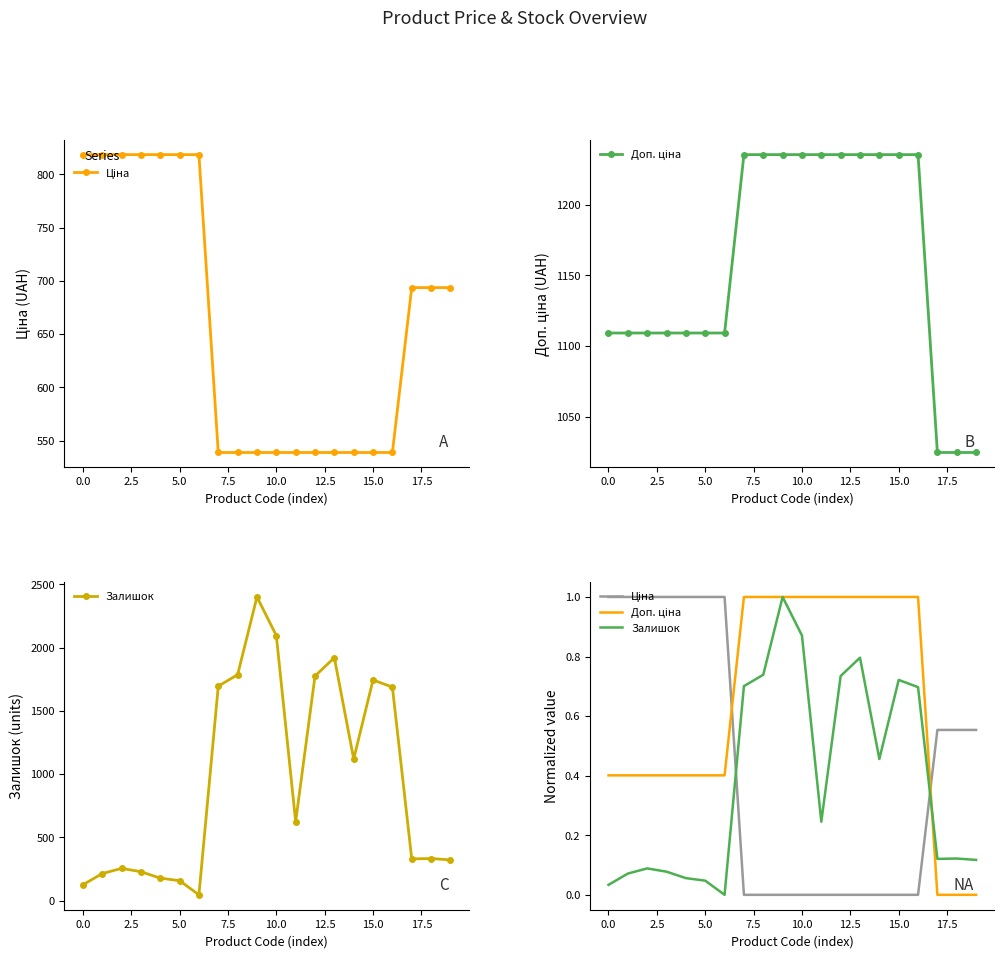

What is the average value of the Доп. ціна series?

0.6